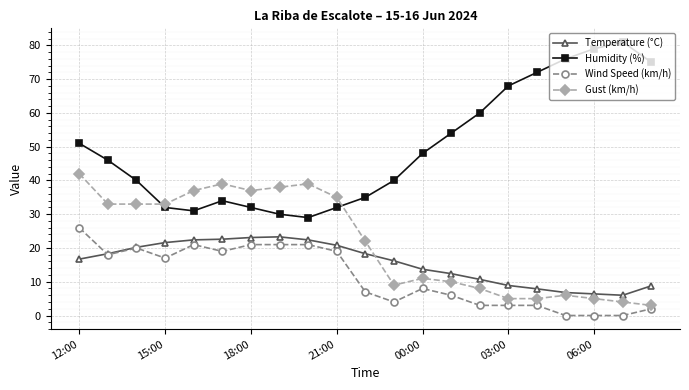

Which series has the largest total across all categories?

Humidity (%)